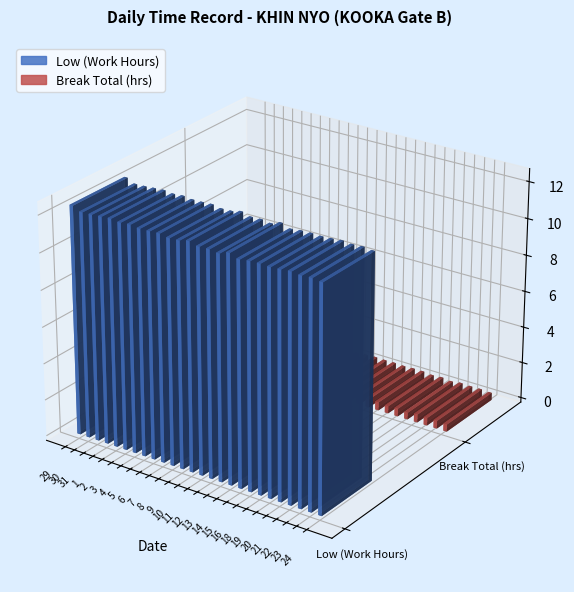

What is the label of the 10th bar from the left?

7